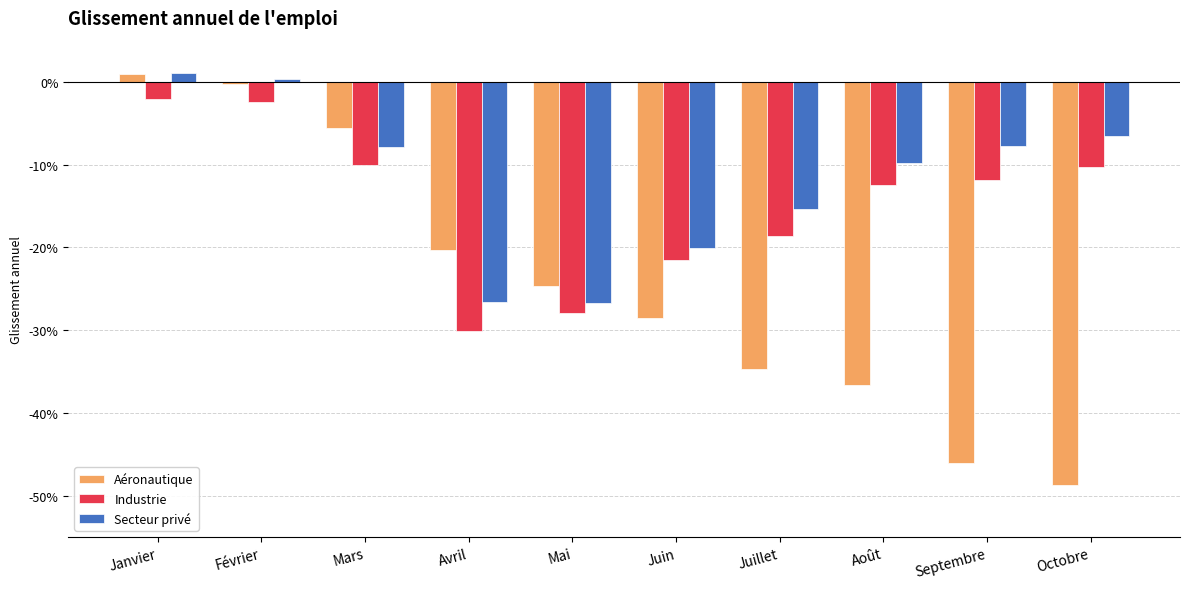

At which category does the chart reach its peak across all series?

Janvier